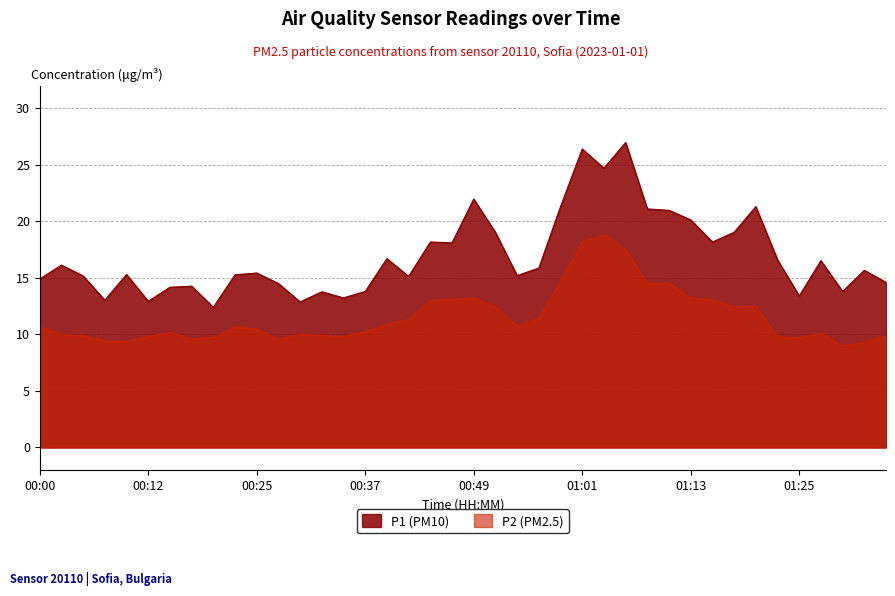

How many interior local peaks does the P2 series have?

8